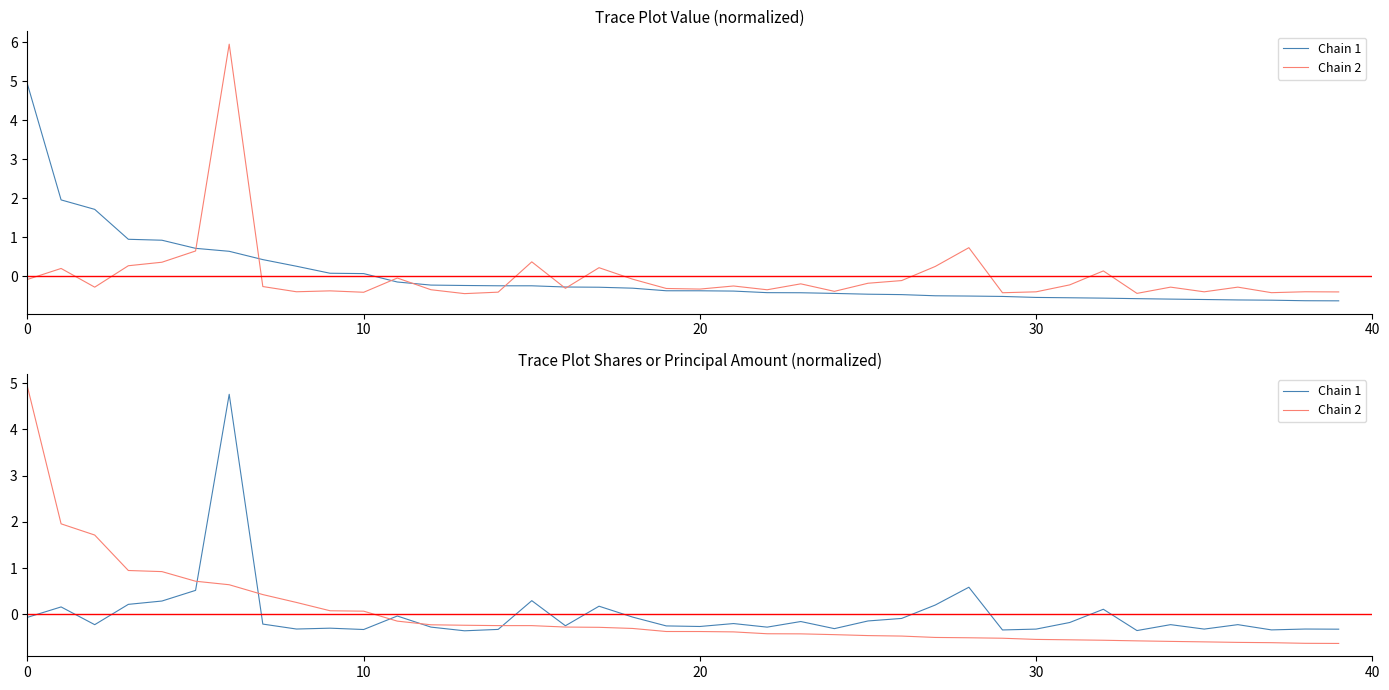

At 36, list the series in order from smallest to largest.

Chain 2, Chain 1